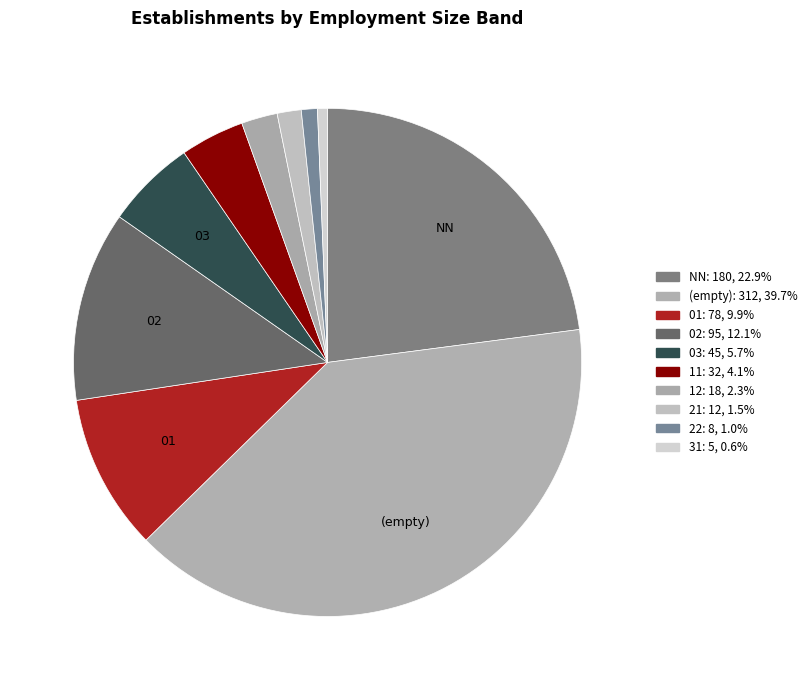

How many segments does this pie chart have?

10